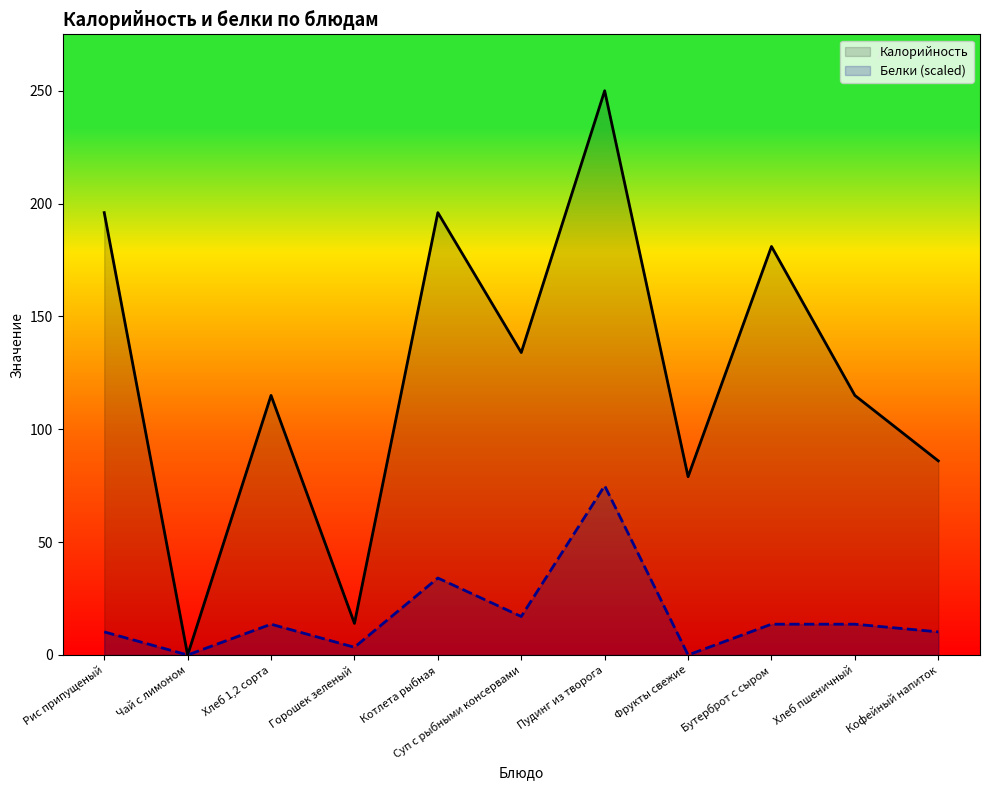

How many data points in Белки are less than 13?

5